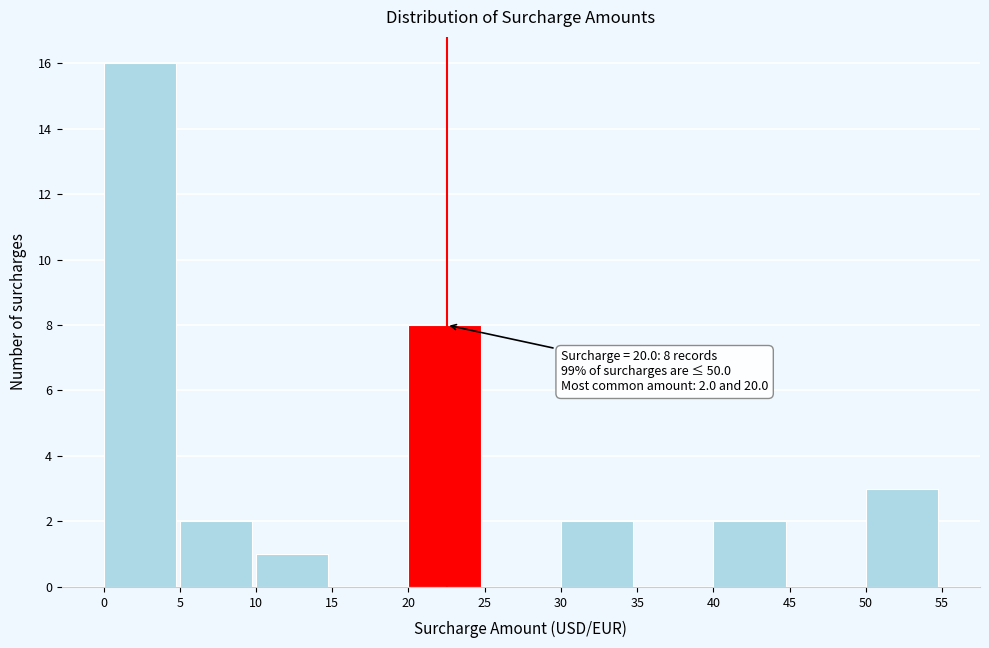

Over which range of the x-axis is the bar tallest?

0 to 5